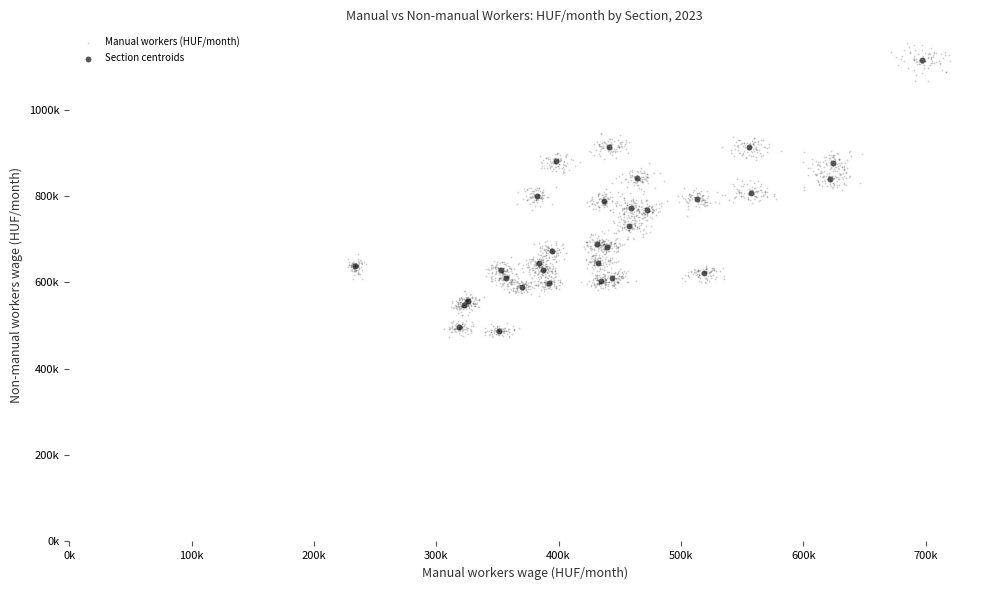

What are all the series names shown in the legend?

Manual workers (HUF/month), Section centroids